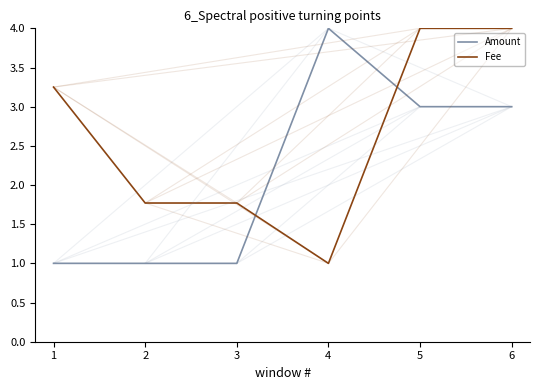

Does the chart have visible grid lines?

No